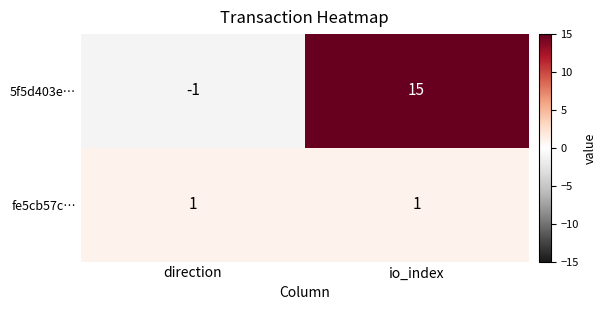

Reading right to left, list all the values displayed in this chart.

5f5d403e…: io_index=15	direction=-1
fe5cb57c…: io_index=1	direction=1